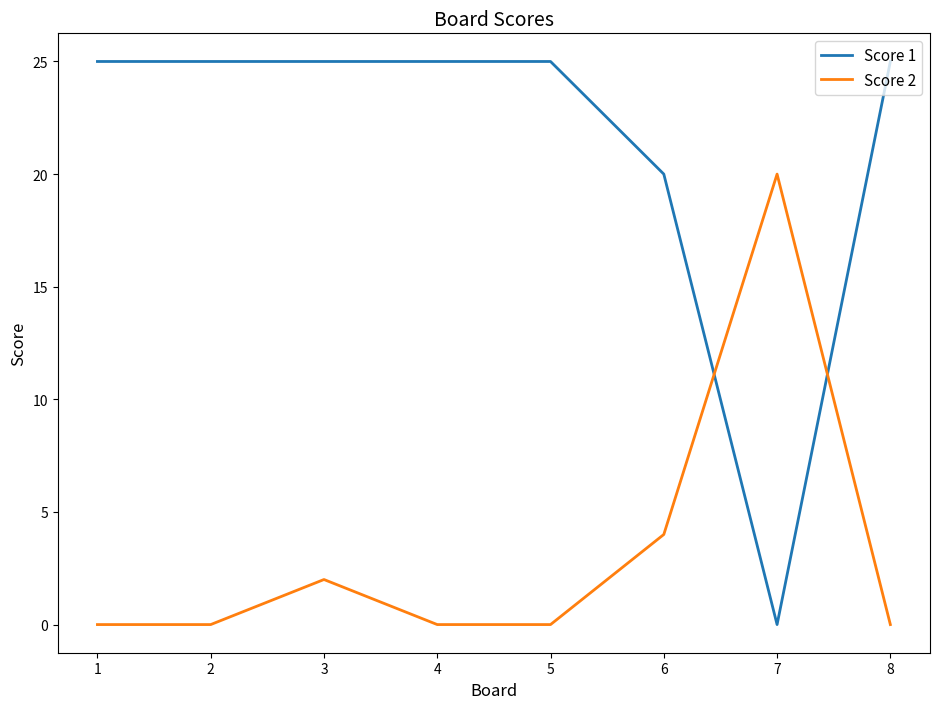

True or false: Score 1 has a value of 37 at 4.

False